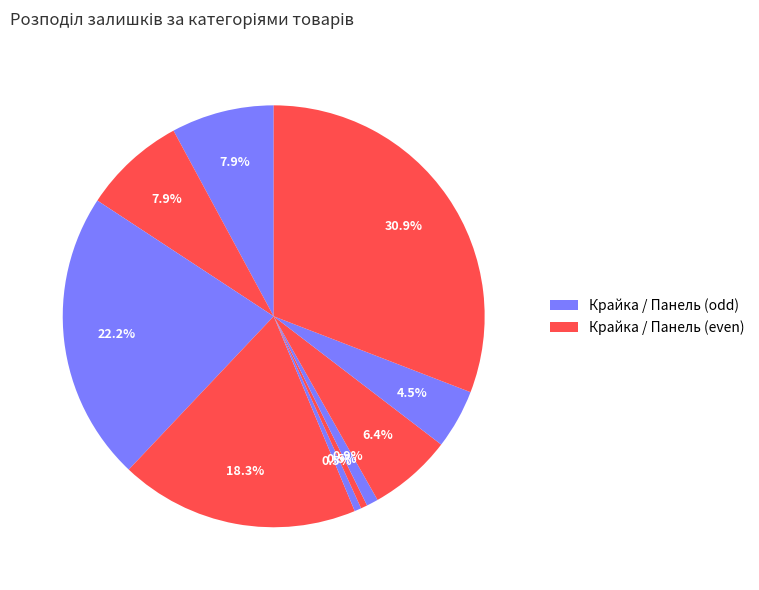

Count the number of slices in the pie.

10